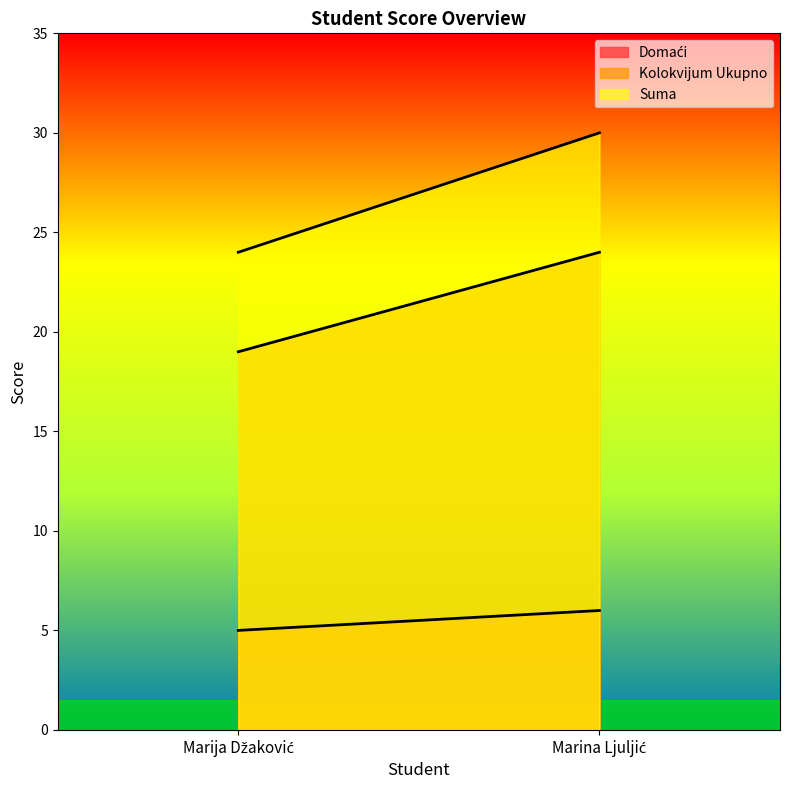

Rank the series by their average value, from lowest to highest.

Domaći, Kolokvijum Ukupno, Suma